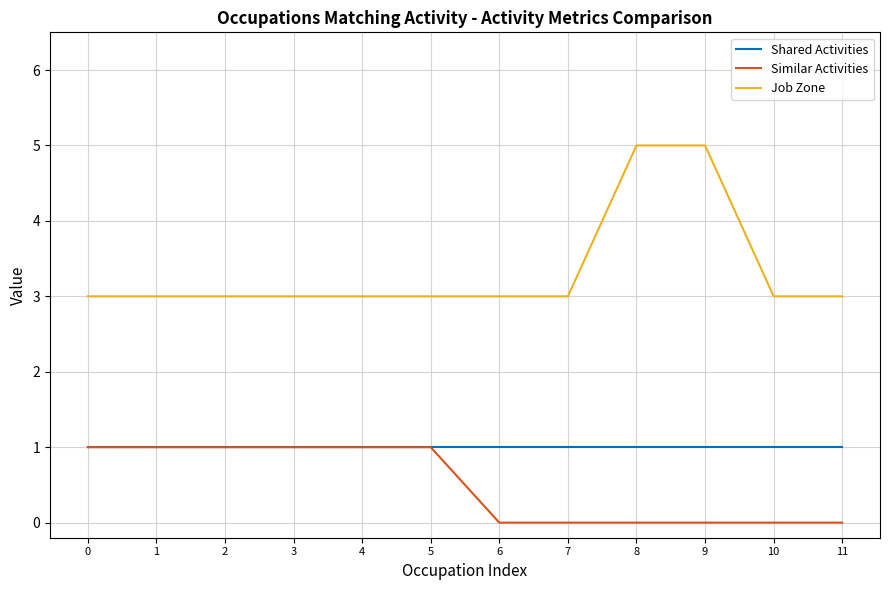

What is the maximum value shown in the chart?

5